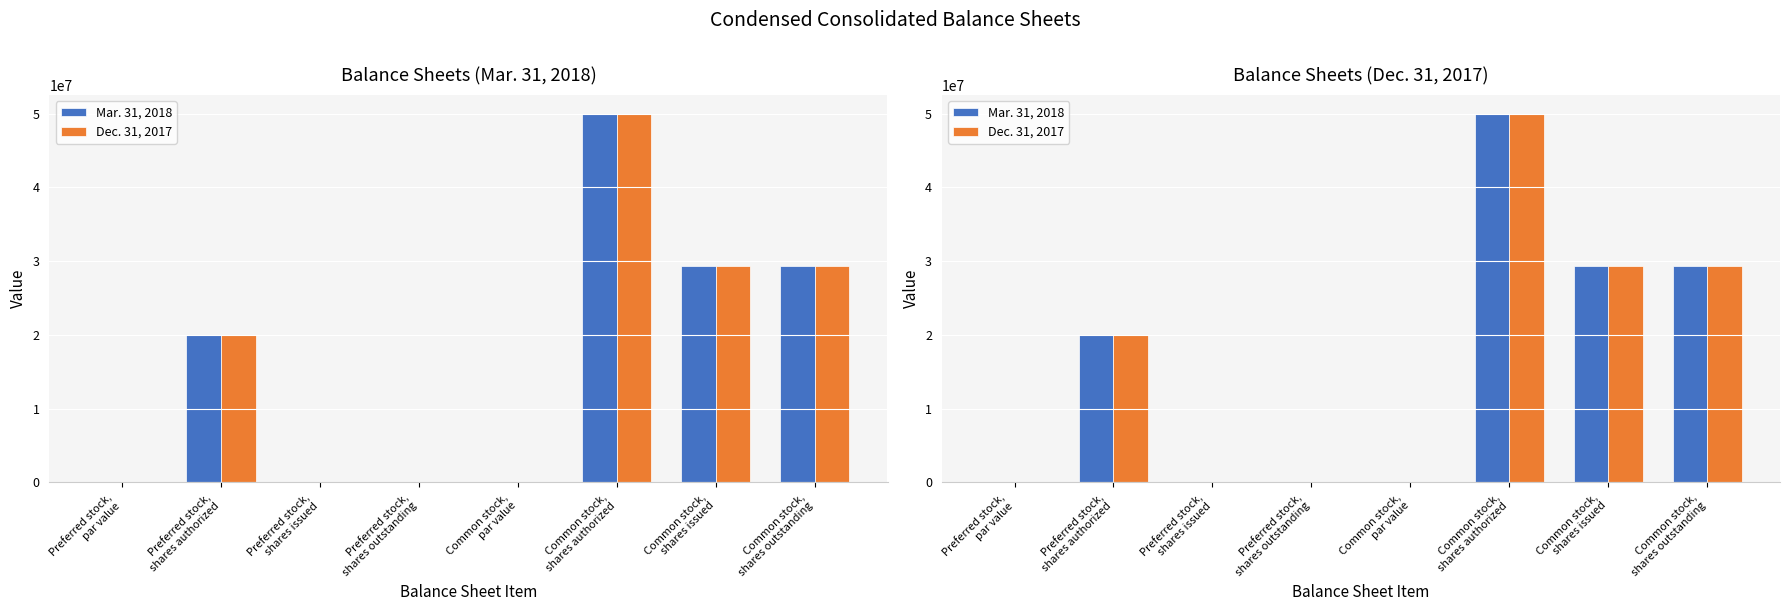

Is the value of Mar. 31, 2018 at Common stock,
shares authorized greater than the value of Dec. 31, 2017 at Preferred stock,
par value?

Yes